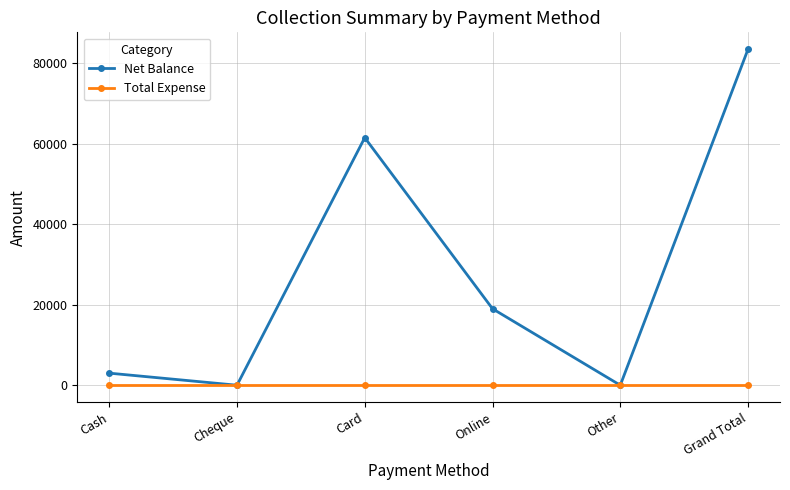

Which series changed the most between Other and Grand Total?

Net Balance